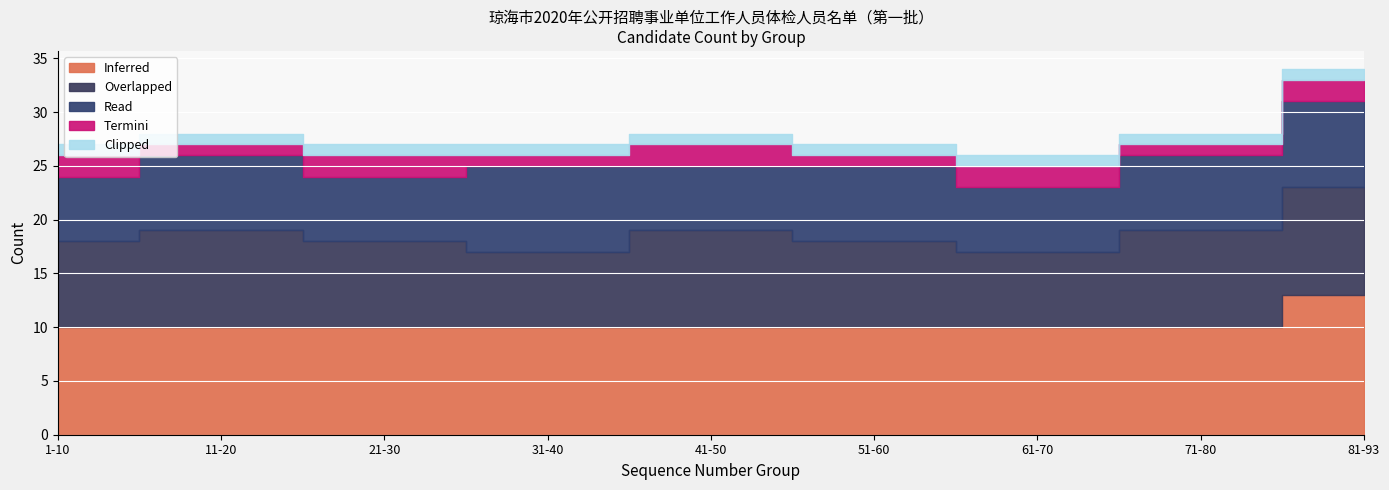

In Read, how many points are lower than both neighbors (excluding endpoints)?

3